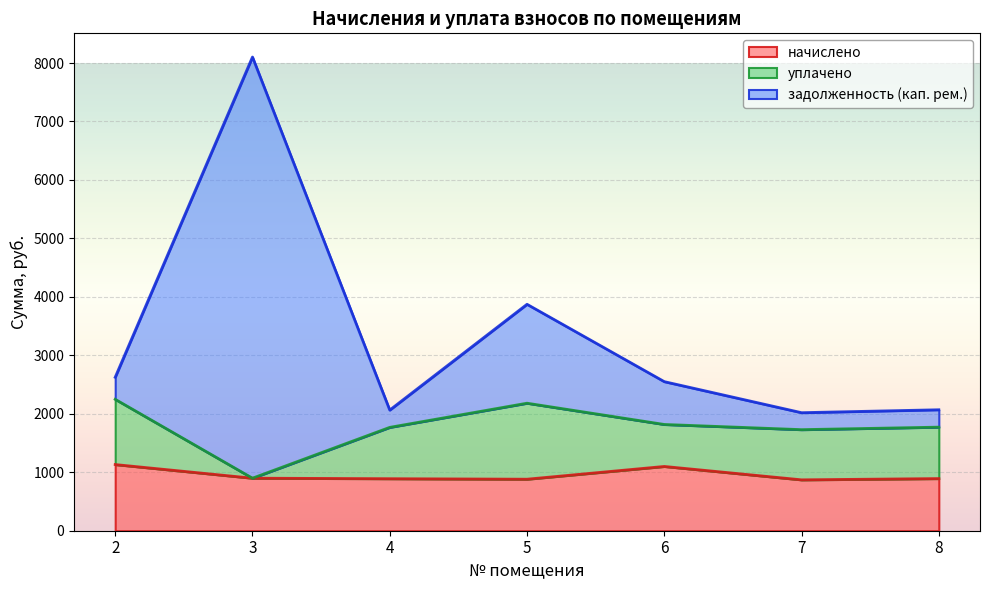

The начислено series shows 1209.3 at 8. True or false?

False